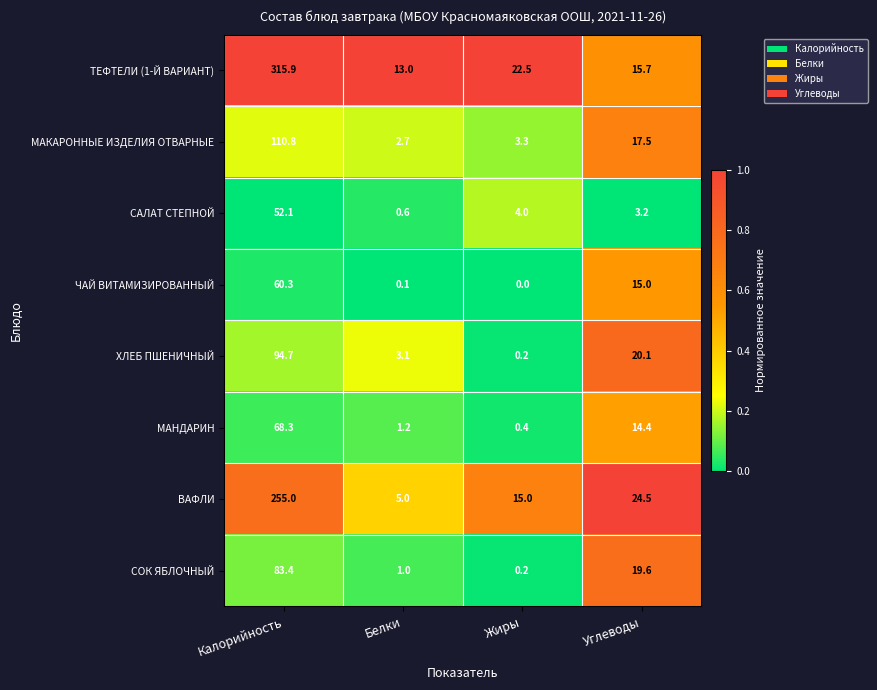

True or false: ЧАЙ ВИТАМИЗИРОВАННЫЙ has a value of -33.1 at Жиры.

False